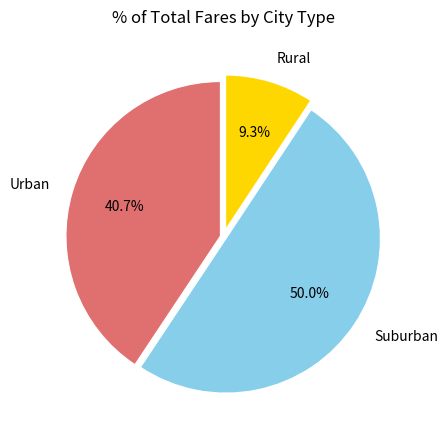

How many segments does this pie chart have?

3